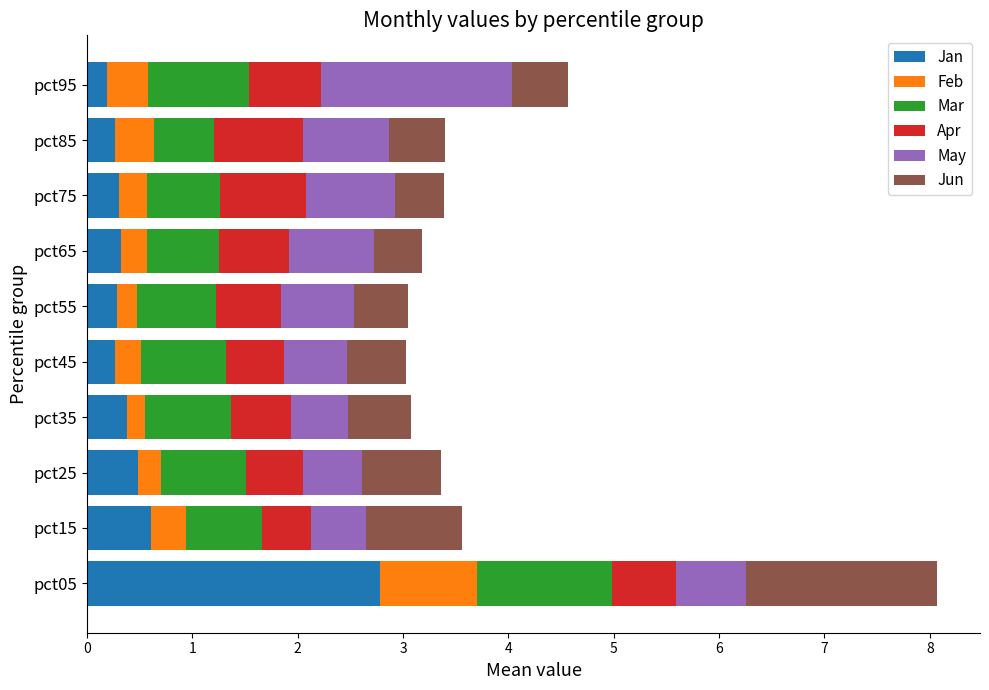

What is the maximum value for Jan?

2.8